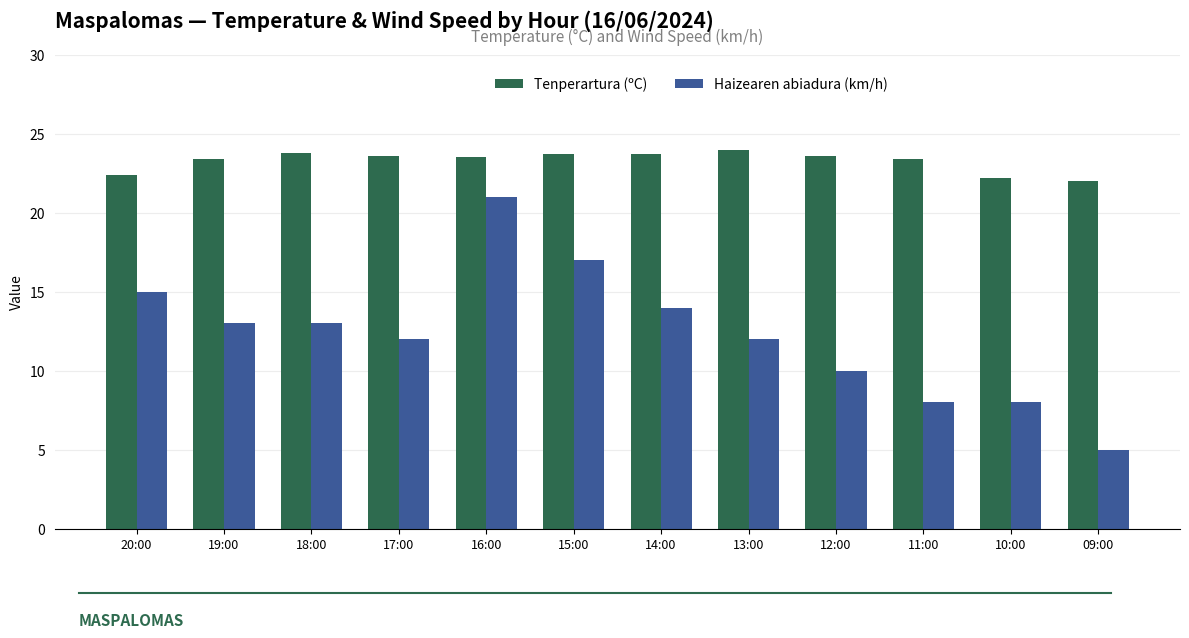

At how many categories does at least one series exceed 19?

12